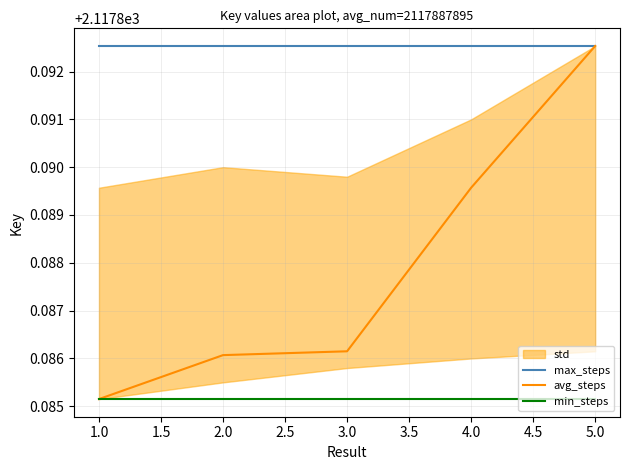

Rank the series by their maximum value, from lowest to highest.

min_steps, max_steps, avg_steps